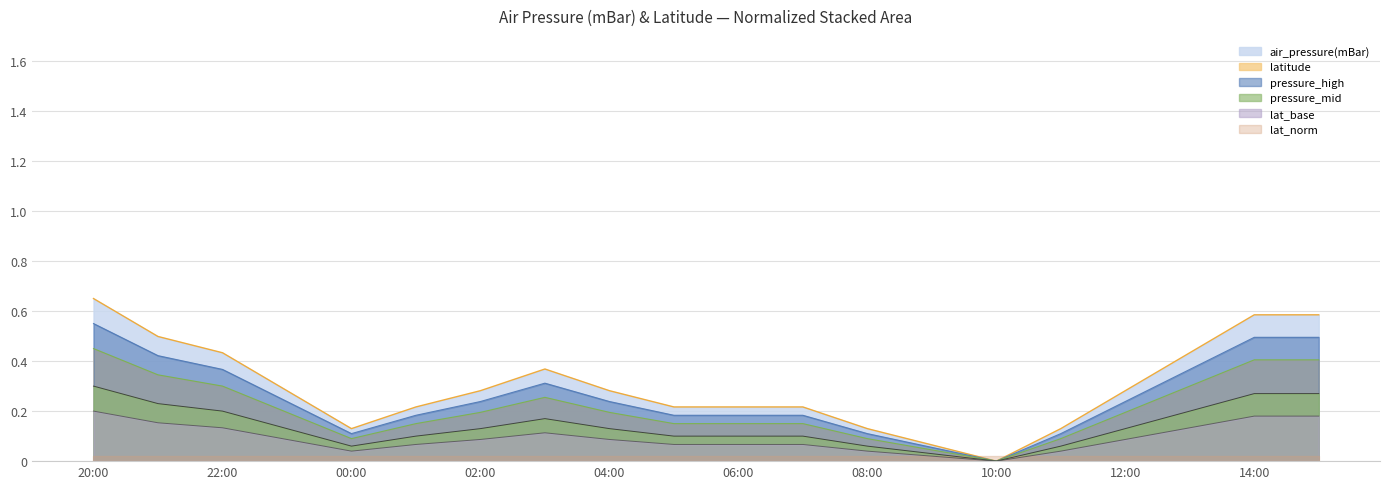

True or false: lat_base has a value of 0.3 at 14:00.

False